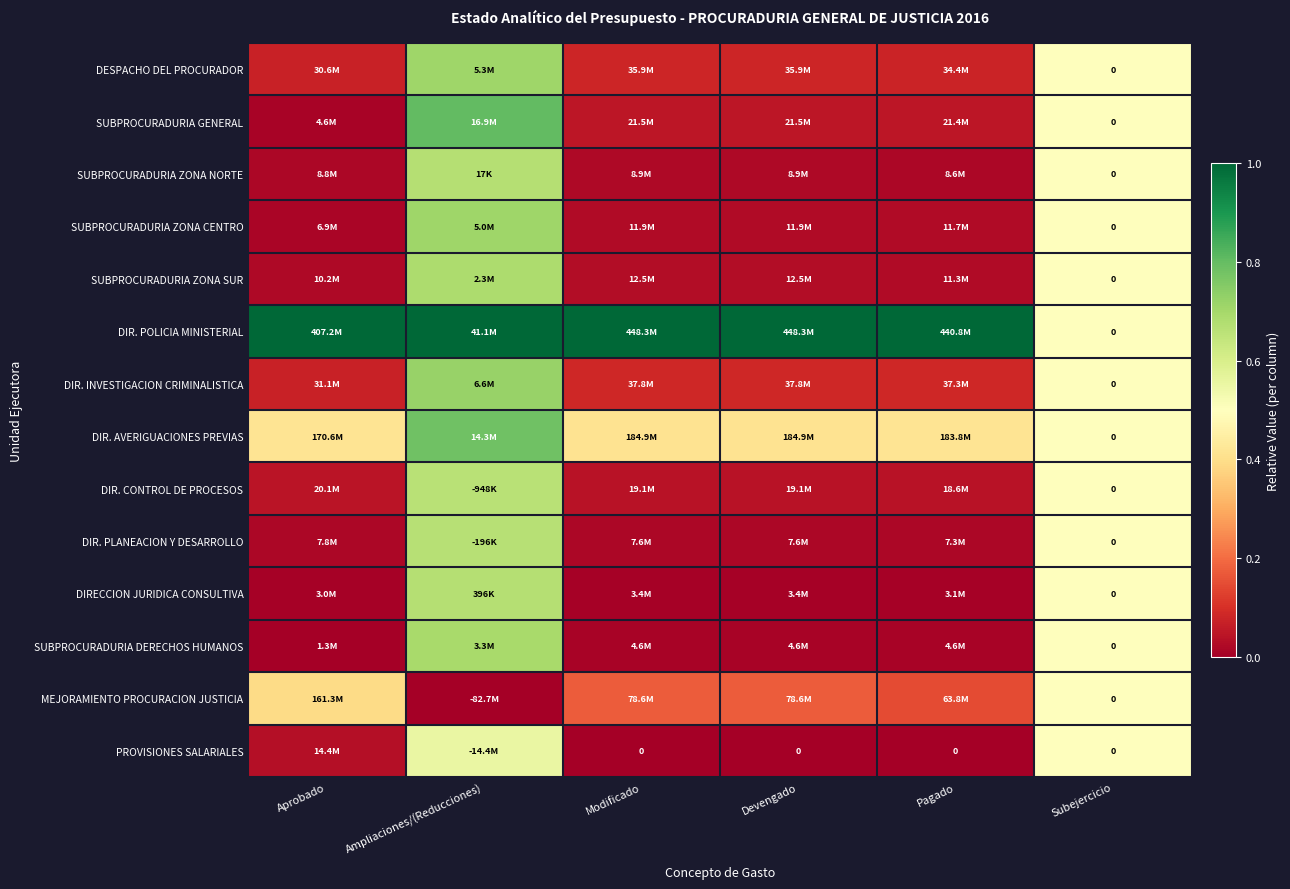

True or false: DESPACHO DEL PROCURADOR has a value of 0.1 at Modificado.

True